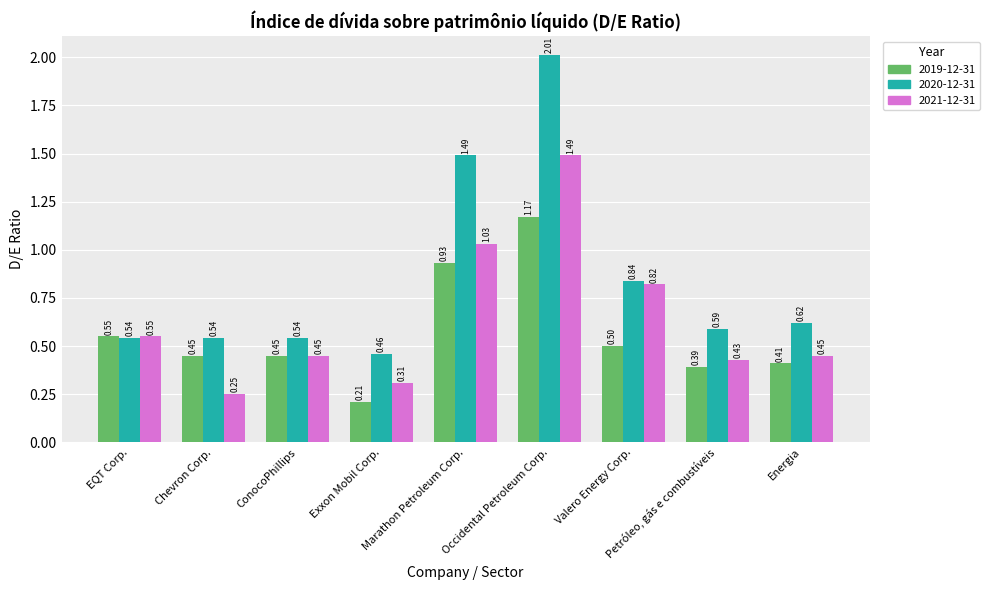

Rank the series by their average value, from highest to lowest.

2020-12-31, 2021-12-31, 2019-12-31